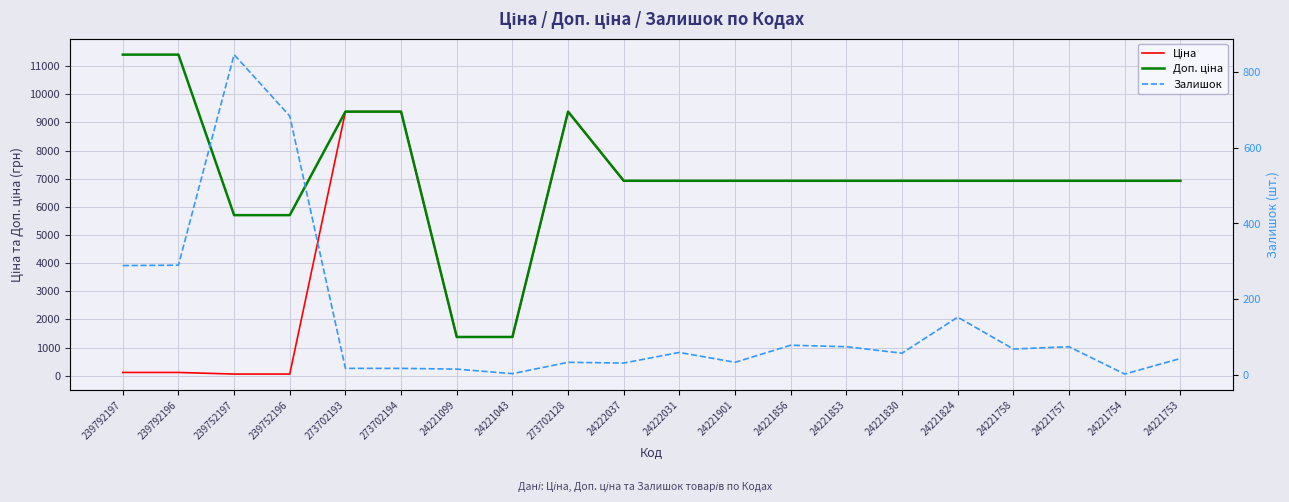

Between 239752197 and 24221853, which is larger?

24221853